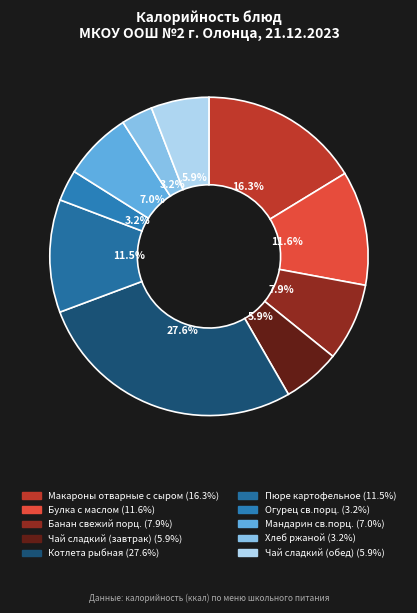

True or false: Мандарин св.порц. accounts for 1% of the total.

False